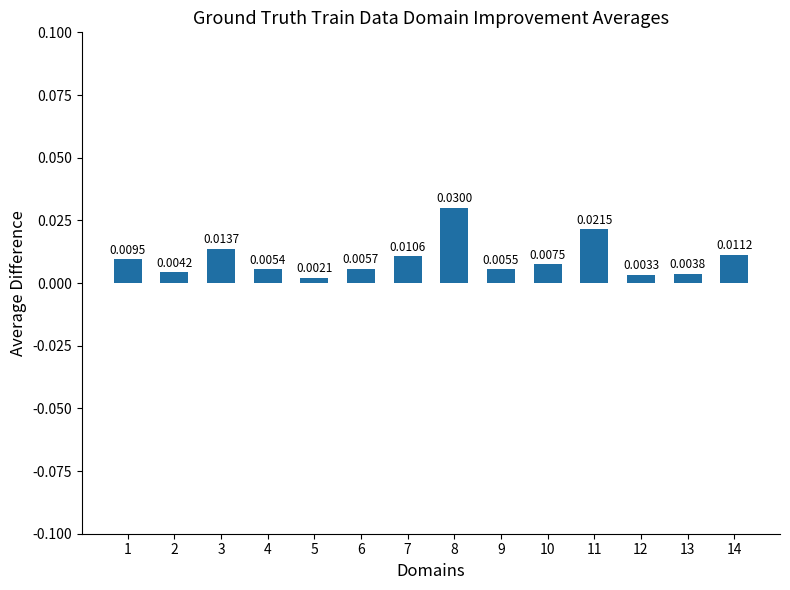

List the labels in order of value, smallest first.

5, 12, 13, 2, 4, 9, 6, 10, 1, 7, 14, 3, 11, 8